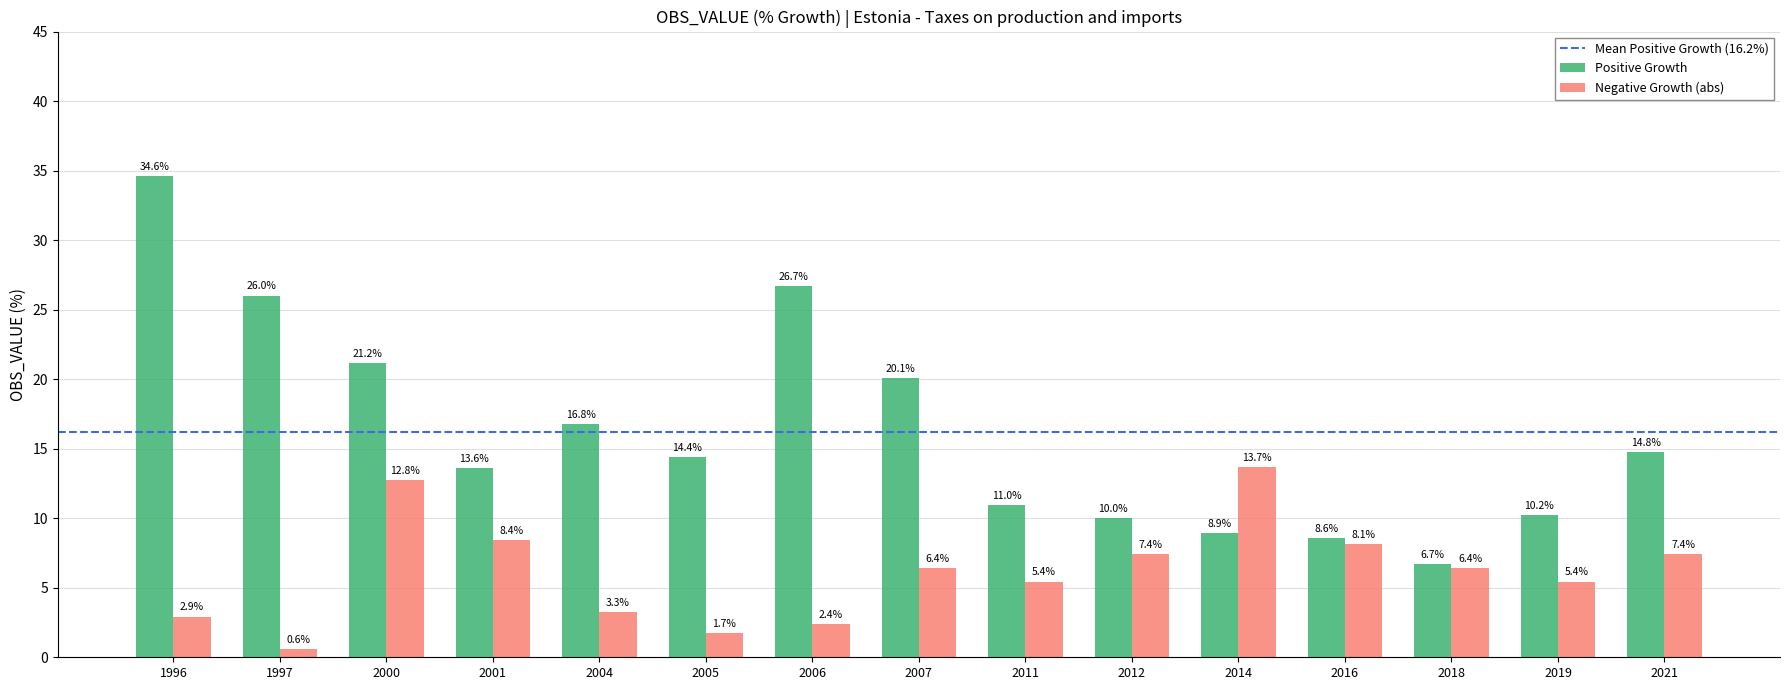

What is the smallest value displayed?

0.6